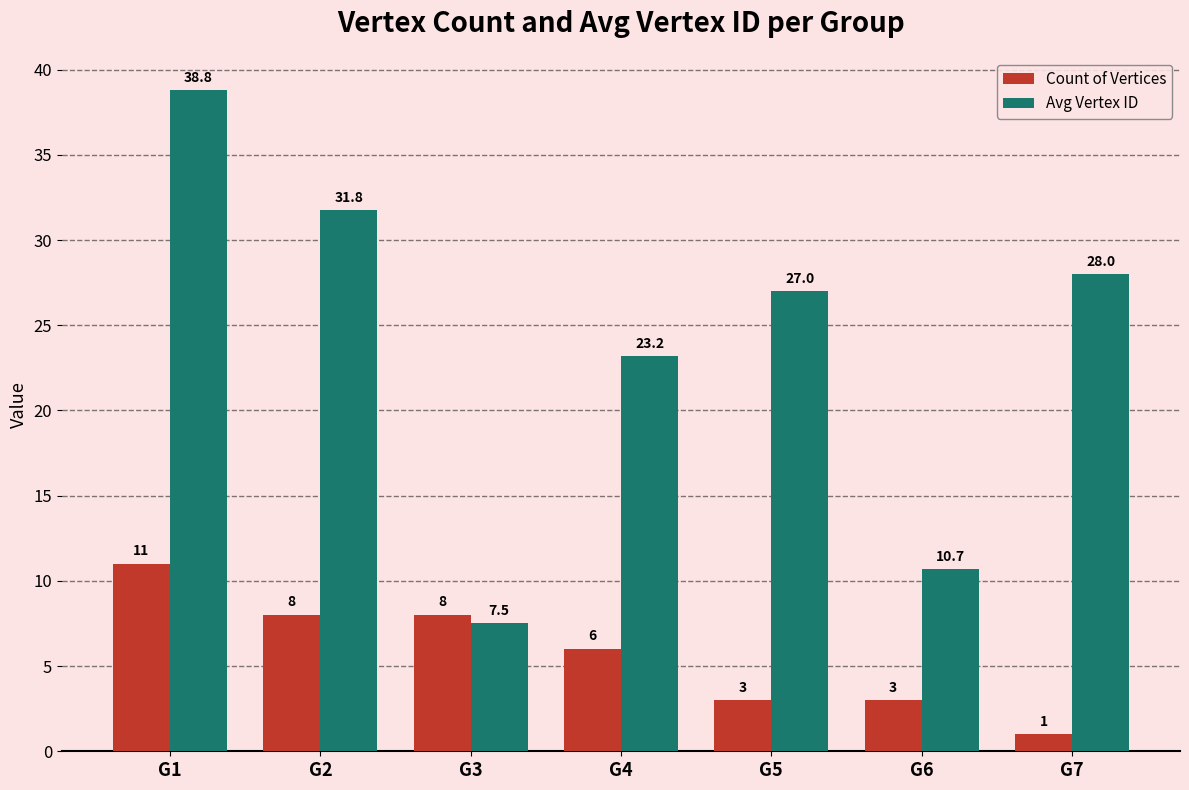

What are all the series names shown in the legend?

Count of Vertices, Avg Vertex ID